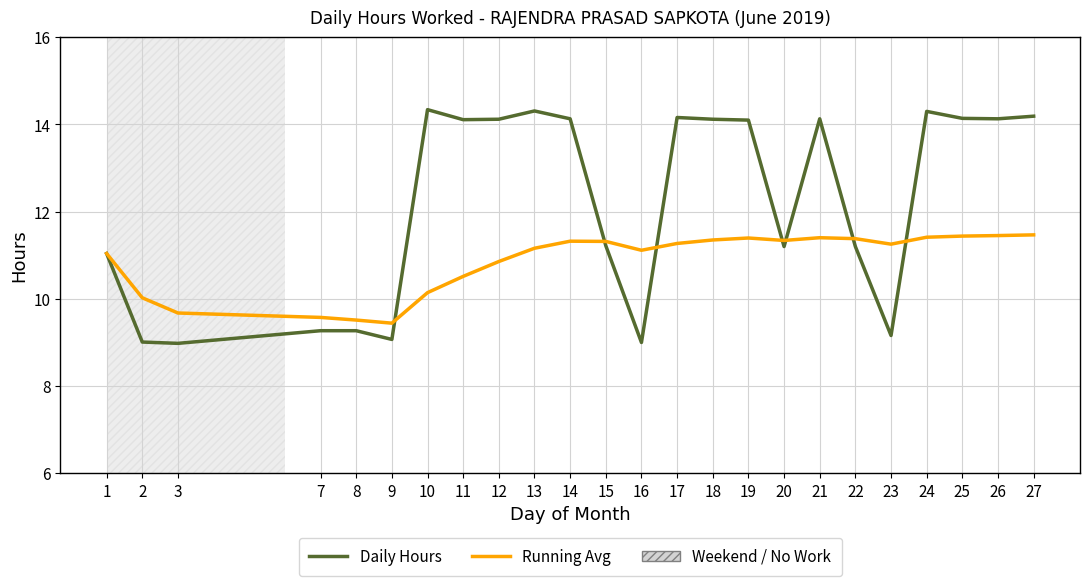

What is the greatest value displayed?

14.3